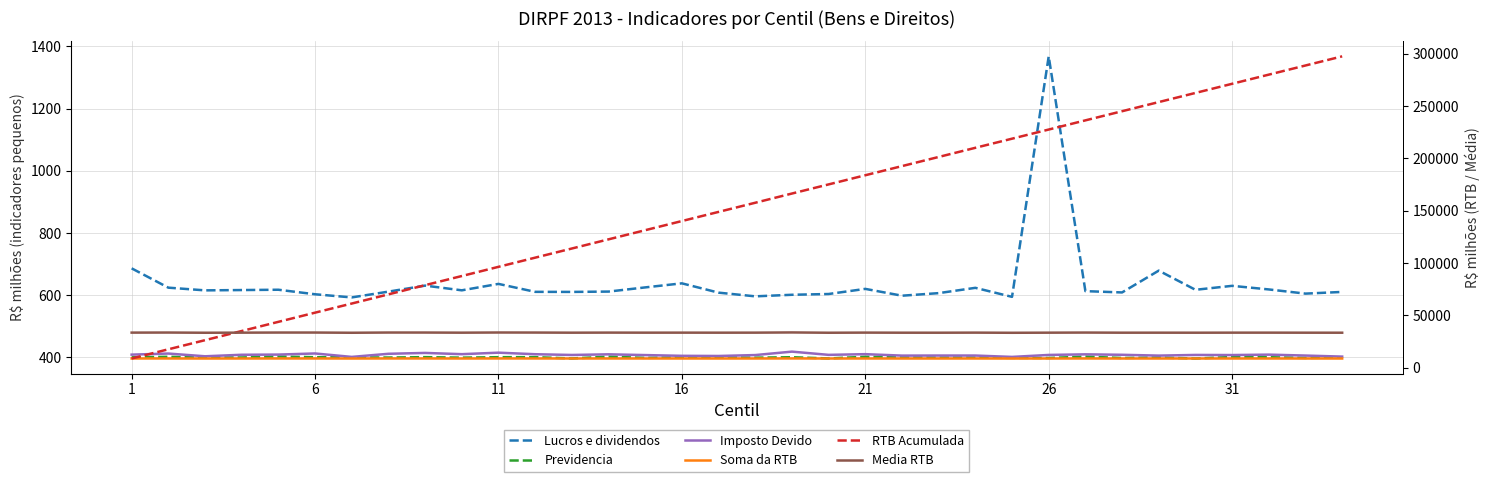

The value of Soma da RTB at 21 is 5495.7. True or false?

False